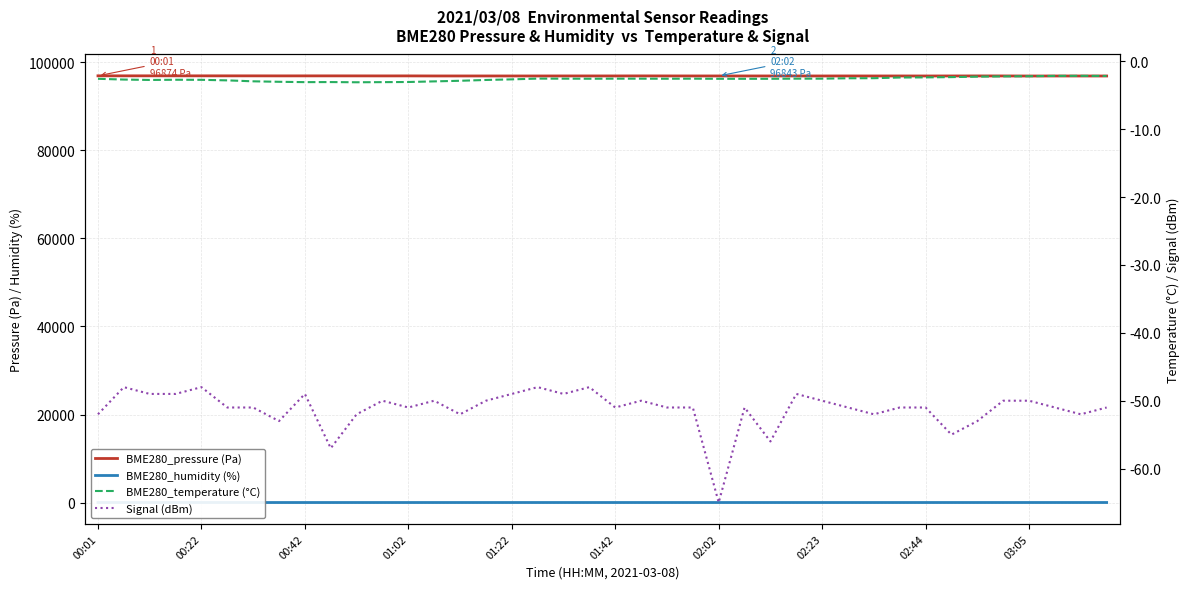

True or false: BME280_temperature (°C) and Signal (dBm) intersect in this chart.

False